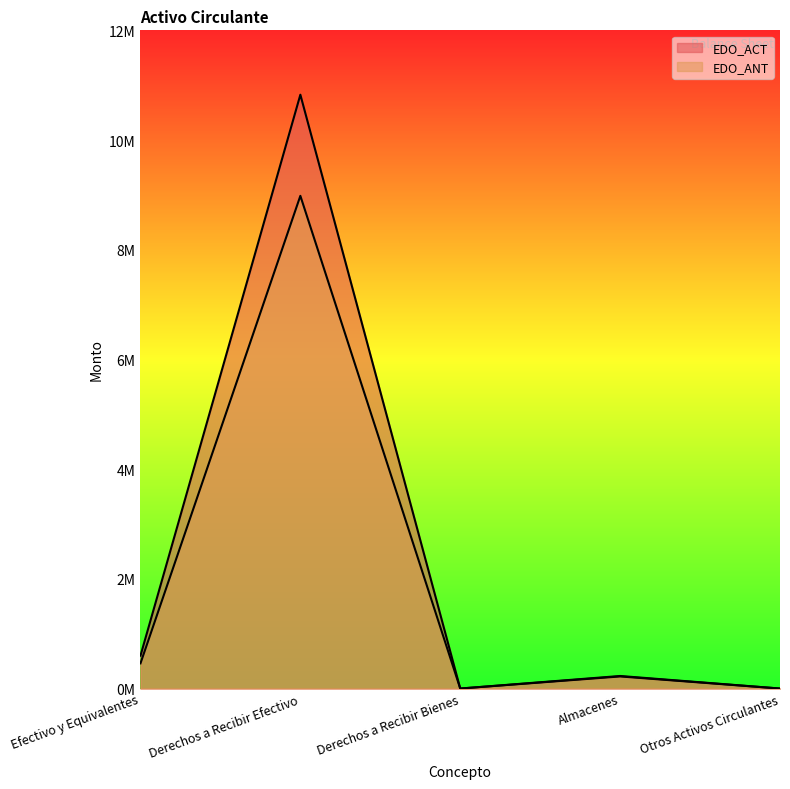

What is the highest value of the EDO_ANT series?

8982743.7